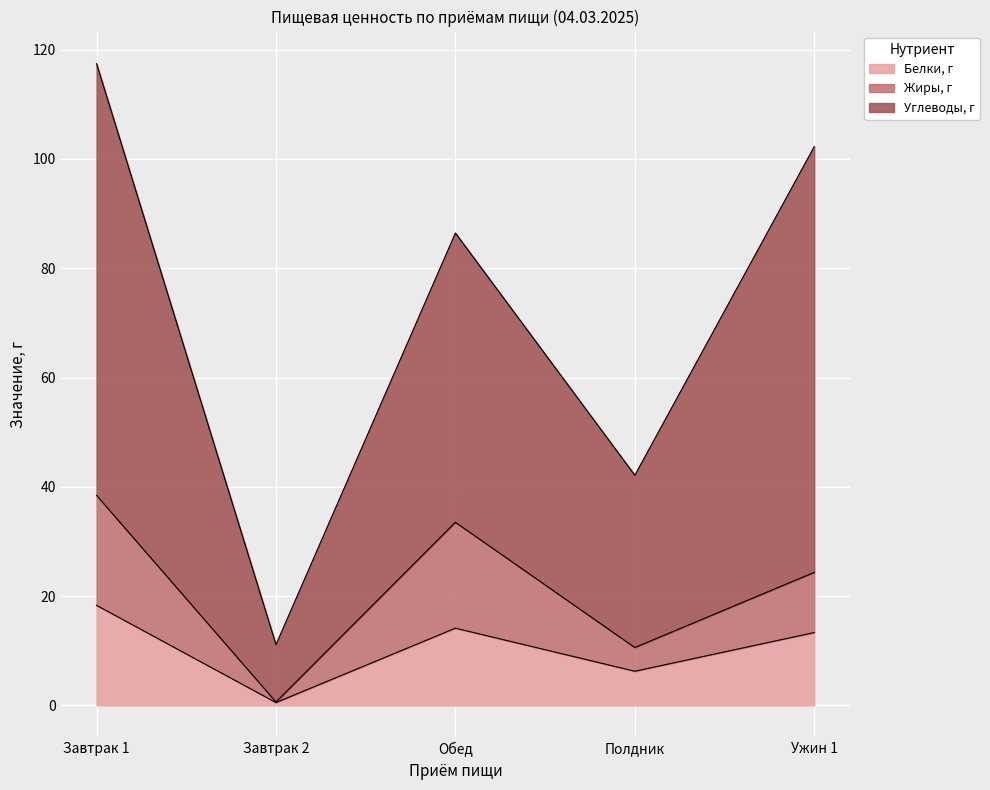

Rank the series by their maximum value, from highest to lowest.

Углеводы, г, Жиры, г, Белки, г